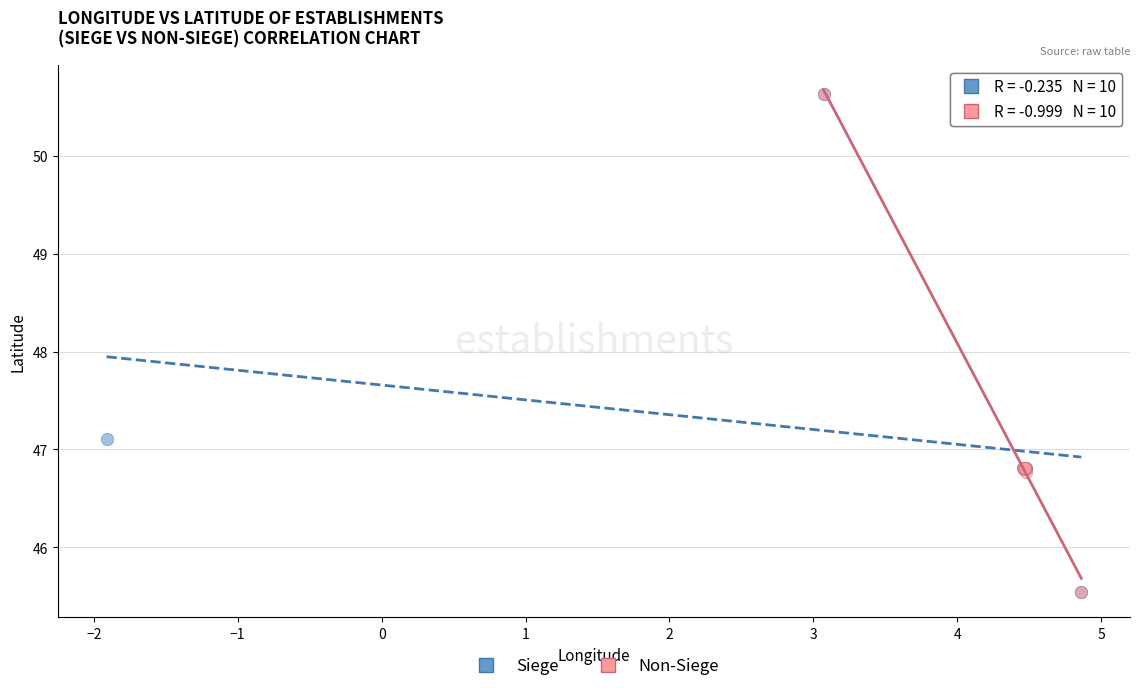

What are all the series names shown in the legend?

Siege, Non-Siege